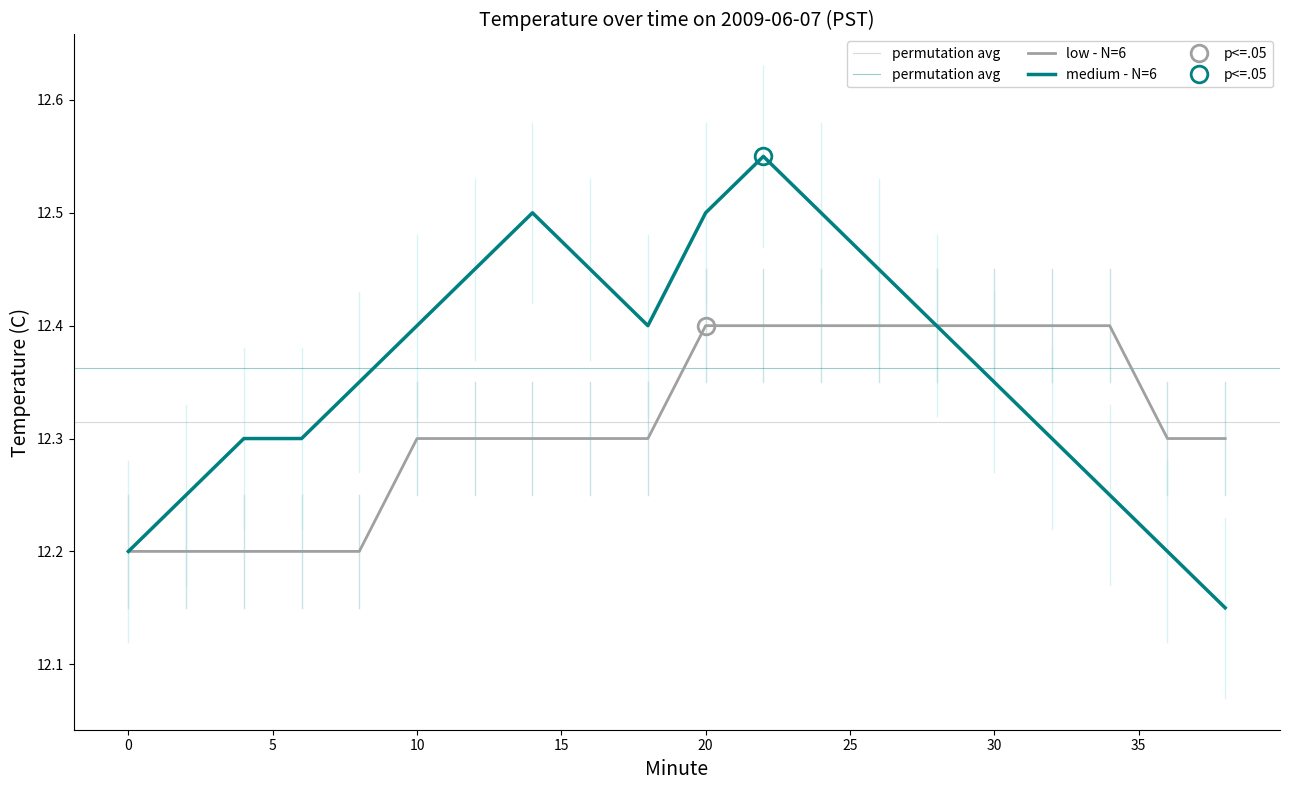

Rank the series by their maximum value, from highest to lowest.

Temperature (medium), Temperature (low)